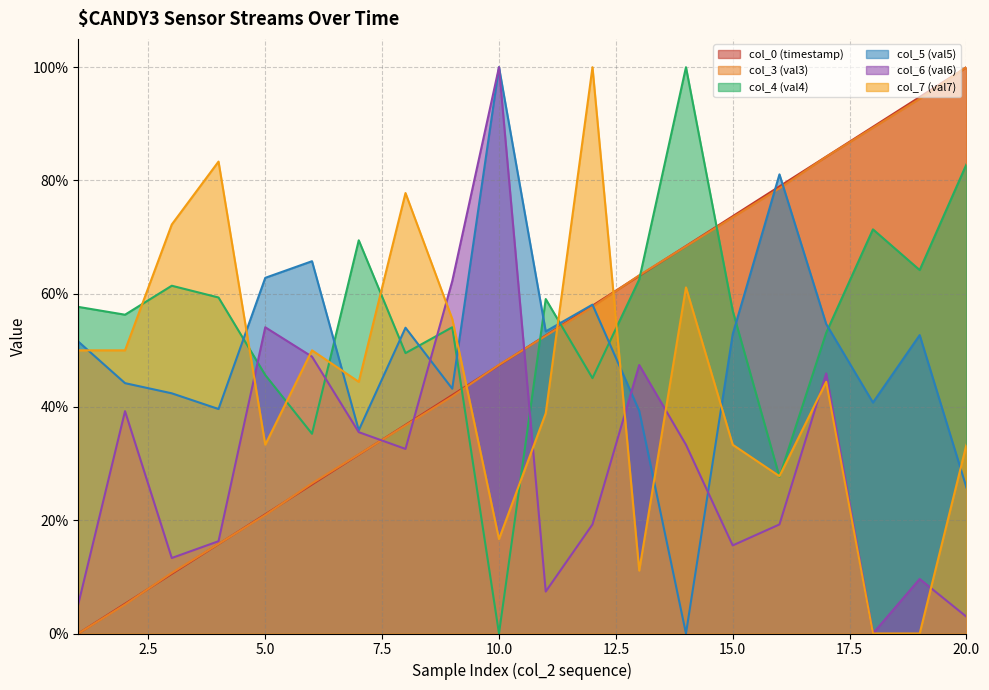

How many intersections are there between col_5 (val5) and col_6 (val6)?

3